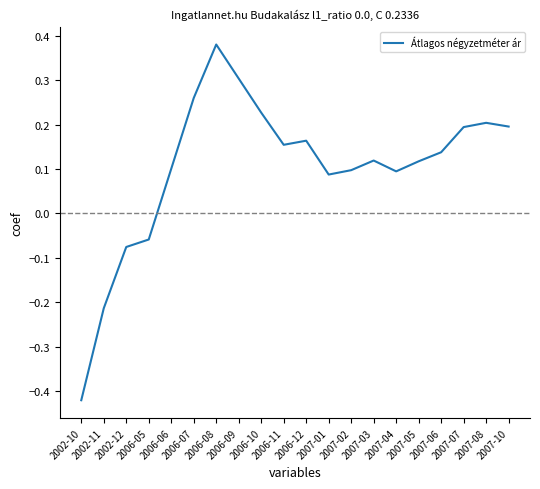

What is the difference between the maximum and minimum values?

0.8